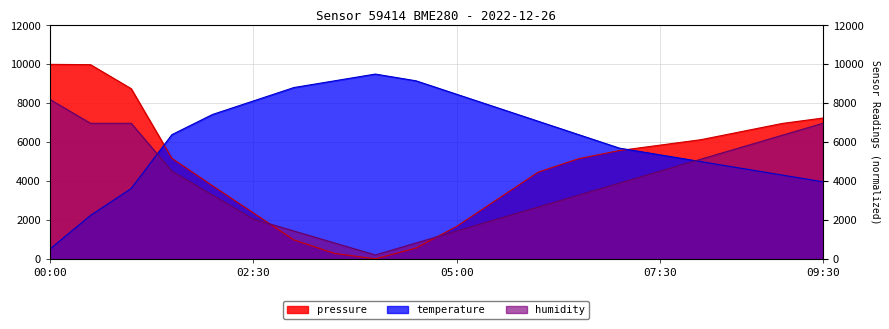

What is the highest value of the pressure series?

10000.0